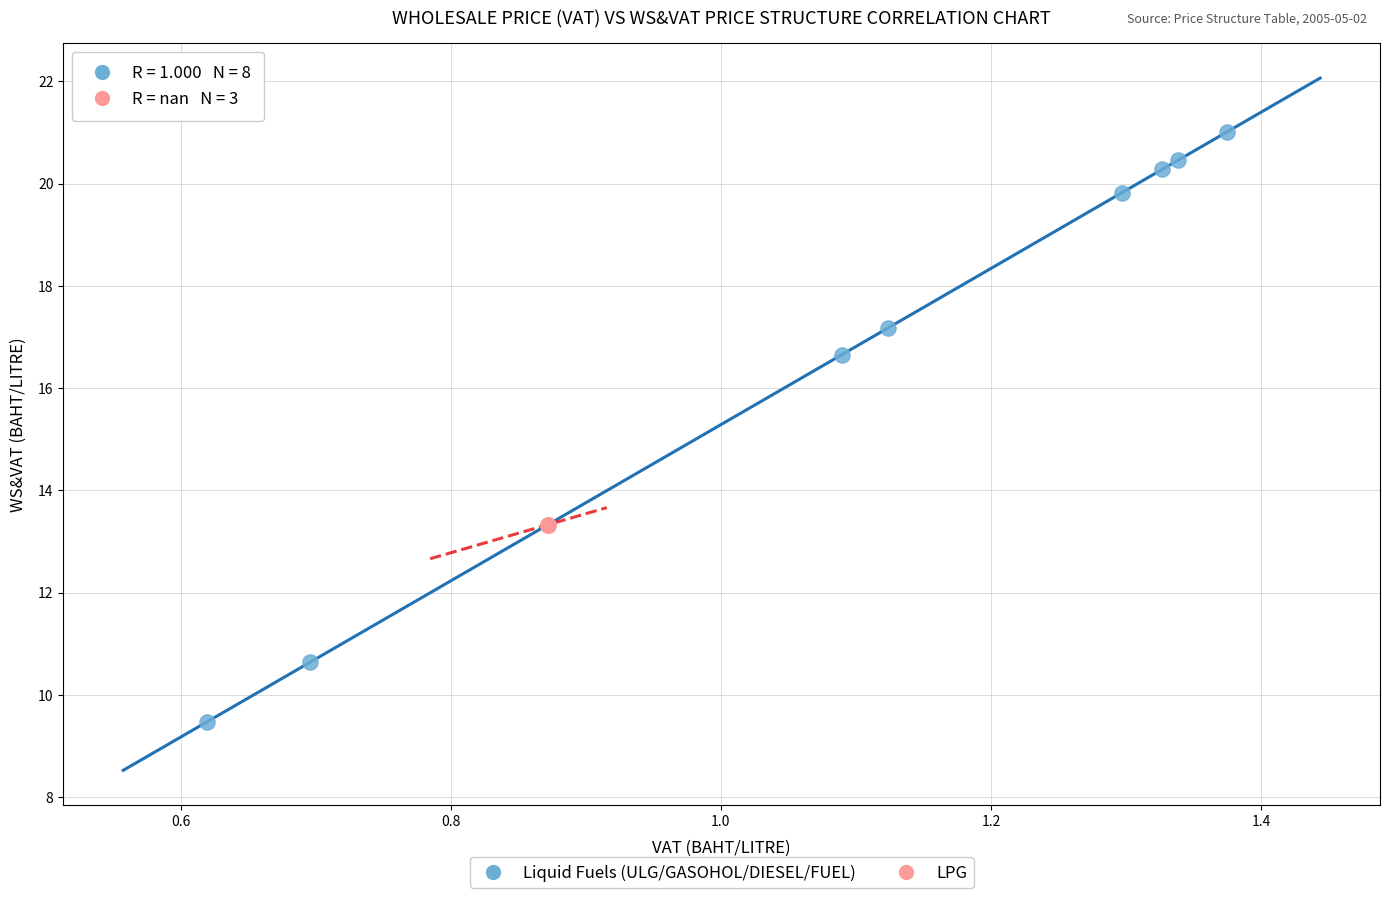

Which series contains the highest Y value?

Liquid Fuels (ULG/GASOHOL/DIESEL/FUEL)